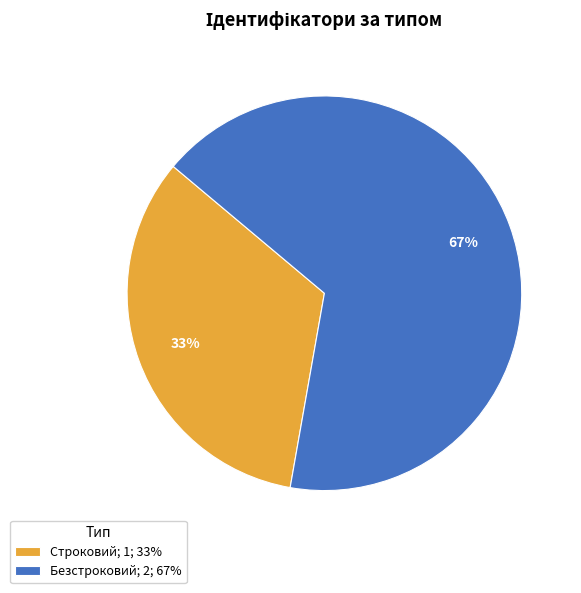

Rank the categories by value from highest to lowest.

Безстроковий, Строковий